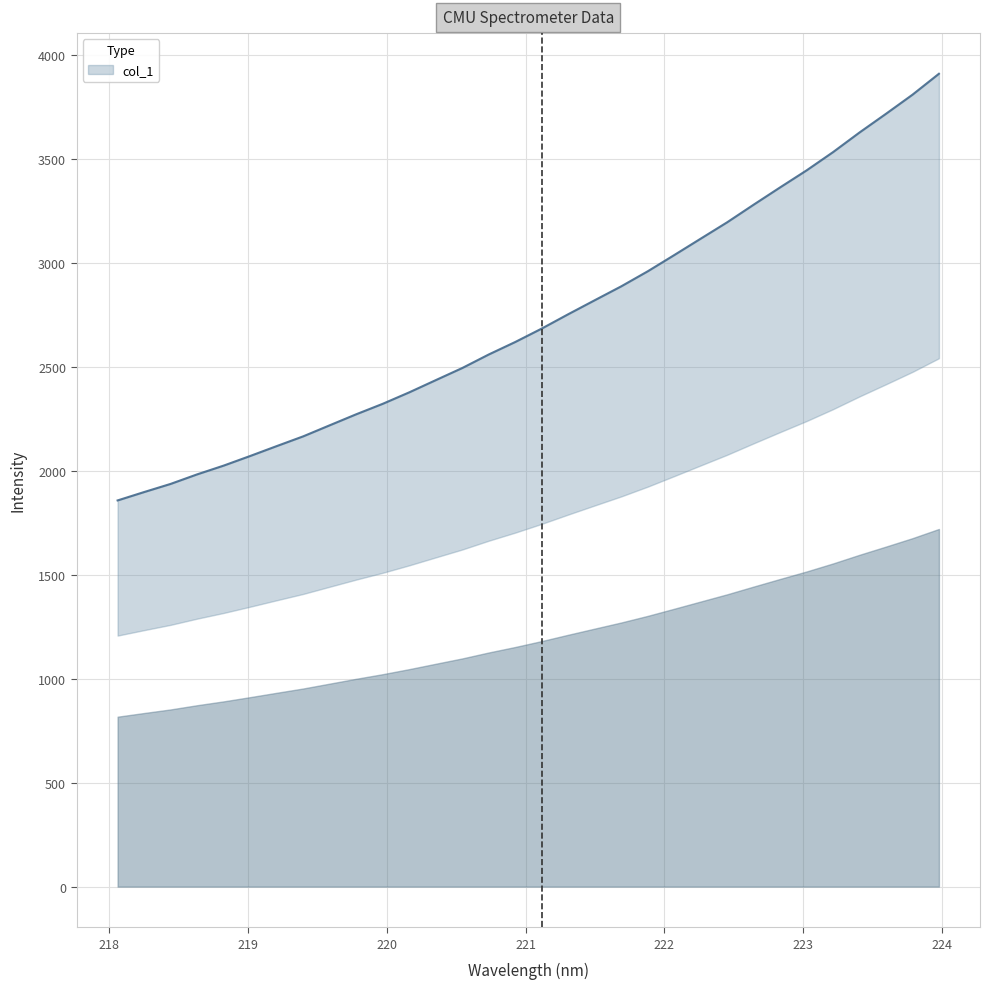

What is the minimum value shown in the chart?

1857.3